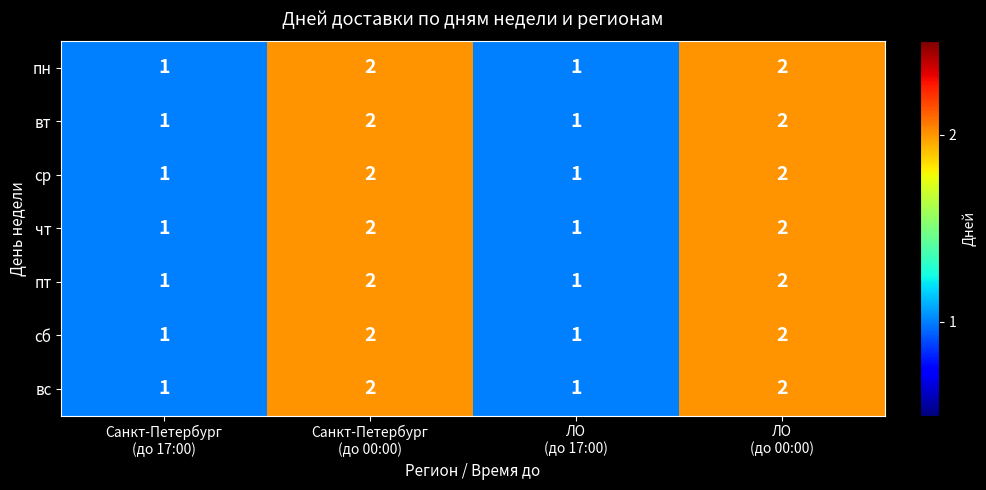

What is the sum of all сб values?

6